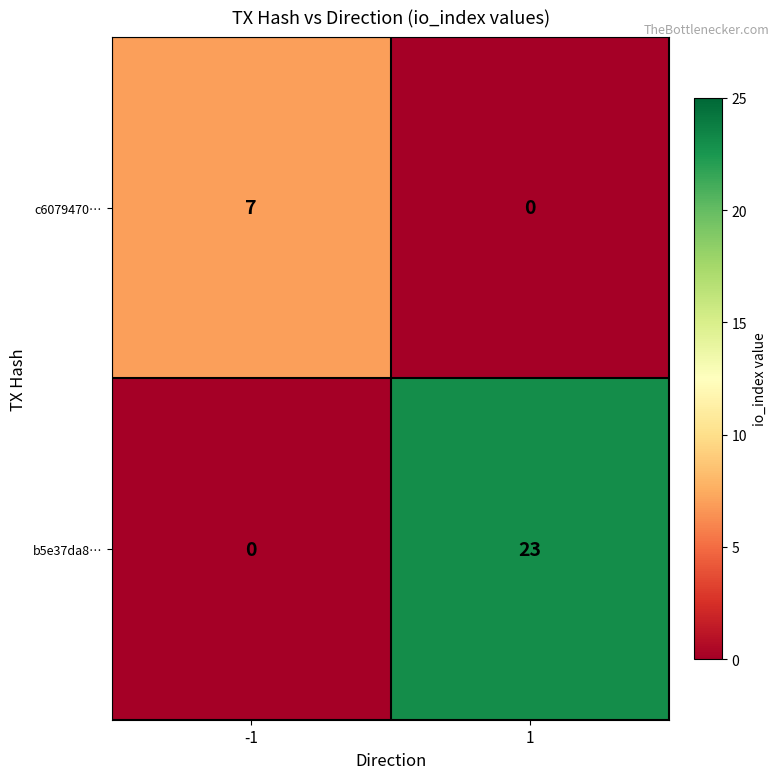

True or false: b5e37da8… has a value of 0 at -1.

True